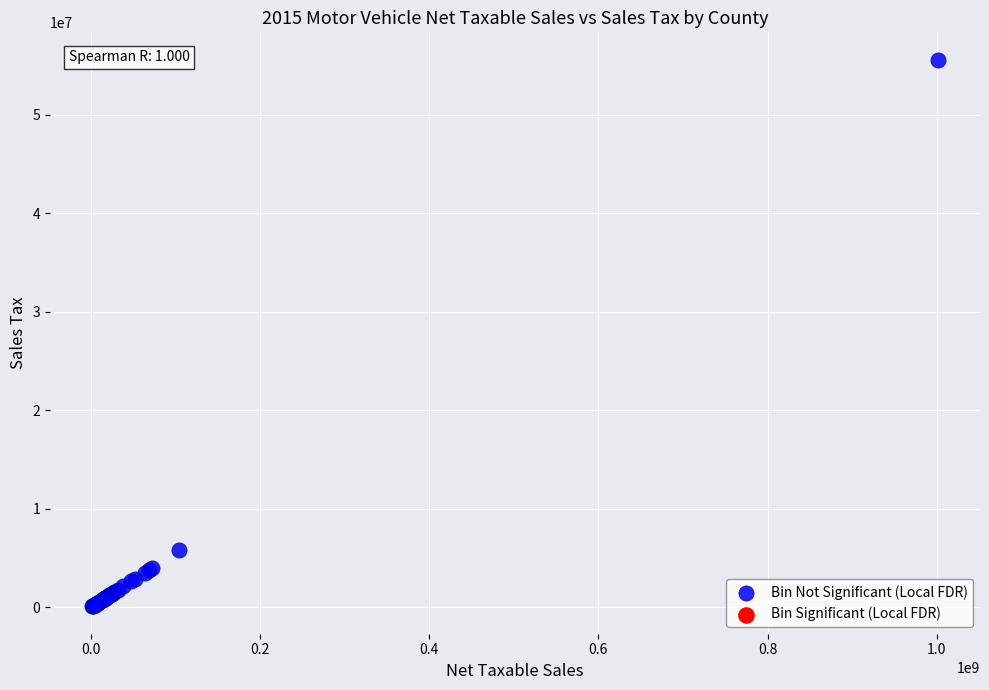

What Y value in the scatter plot is closest to 27853153?

5814095.9